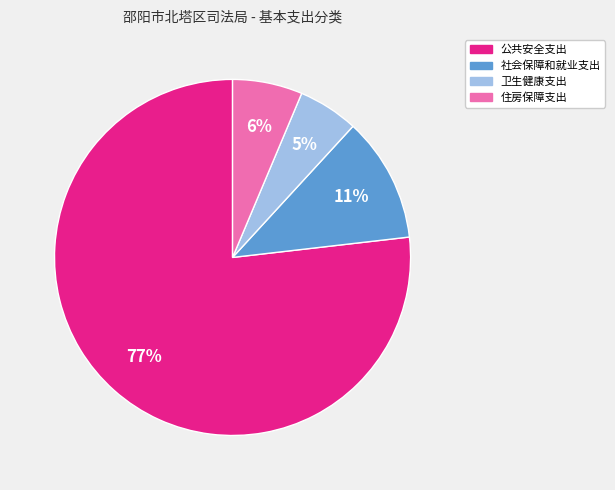

Is 住房保障支出 the majority of the pie?

No